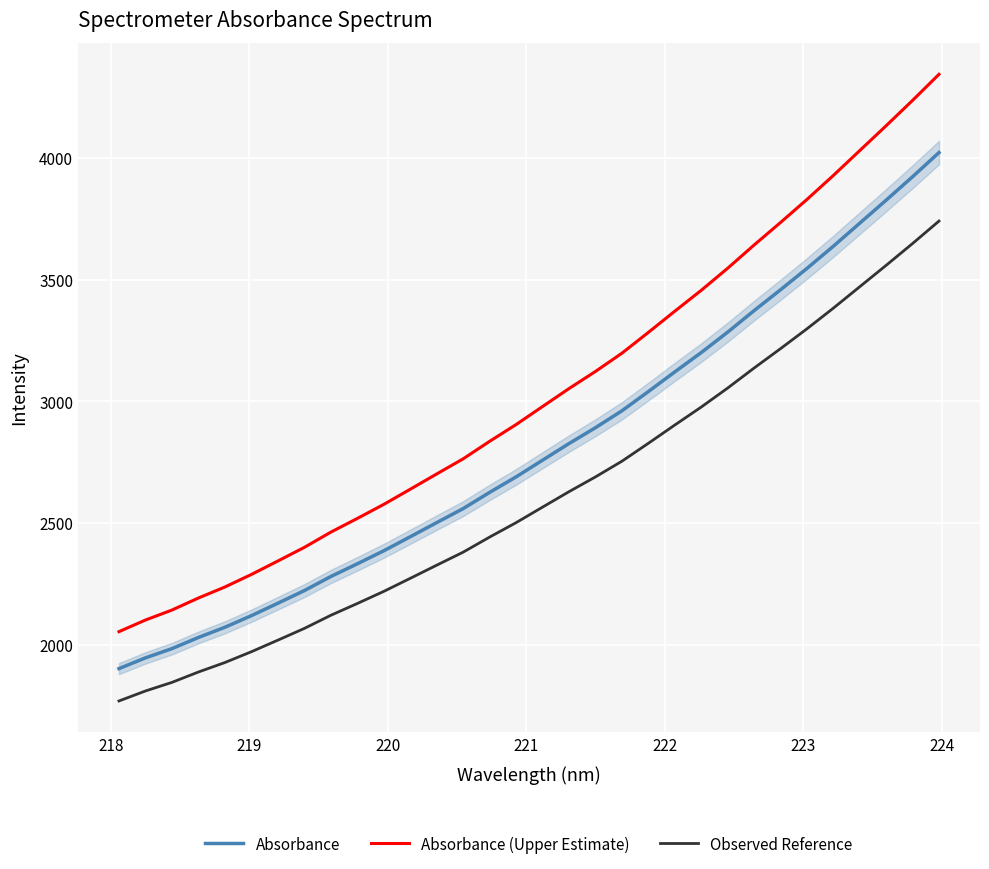

True or false: Observed Reference and Absorbance cross at least once.

False